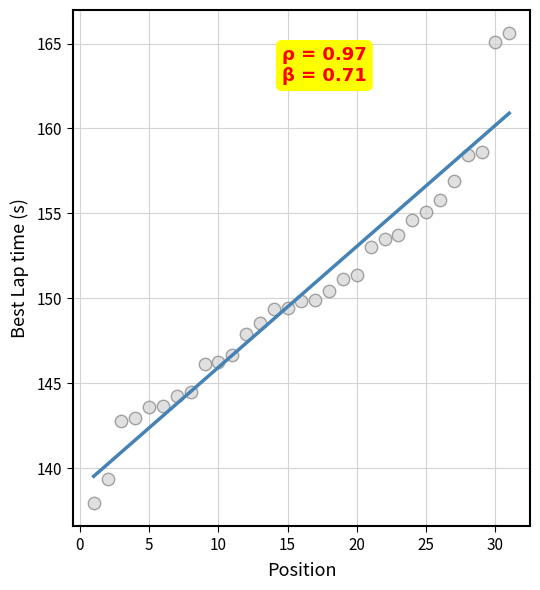

What is the range of Y values (max minus min)?

27.6